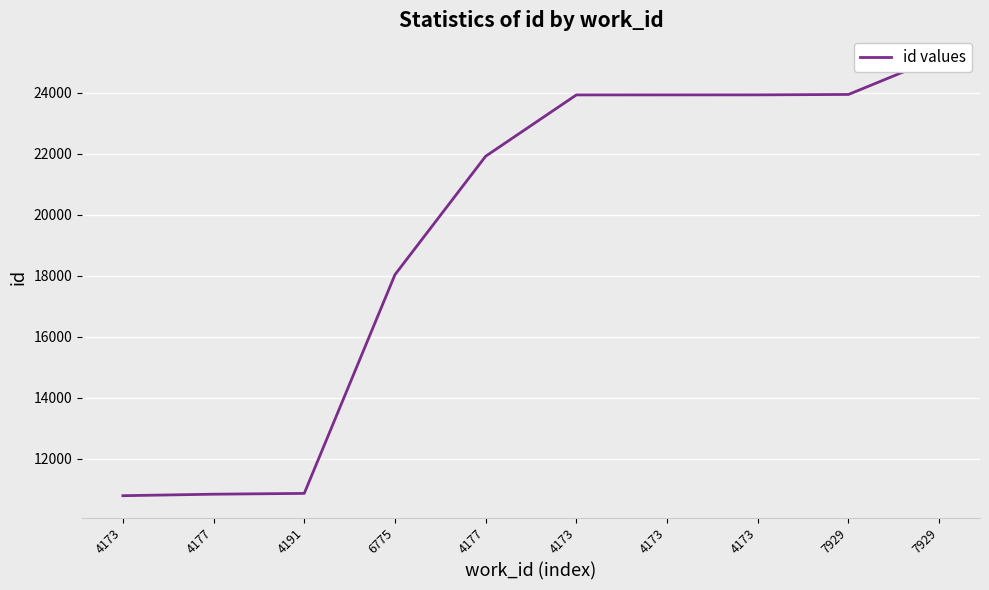

At which category does the chart reach its peak across all series?

7929